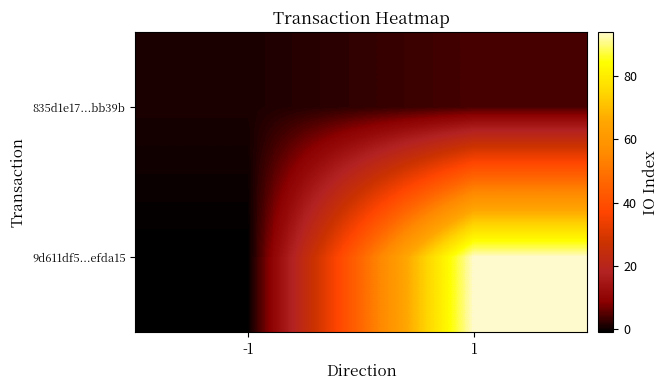

Reading right to left, what are all the values shown in this chart?

9d611df5...efda15: 1=94	-1=-1
835d1e17...bb39b: 1=4	-1=1